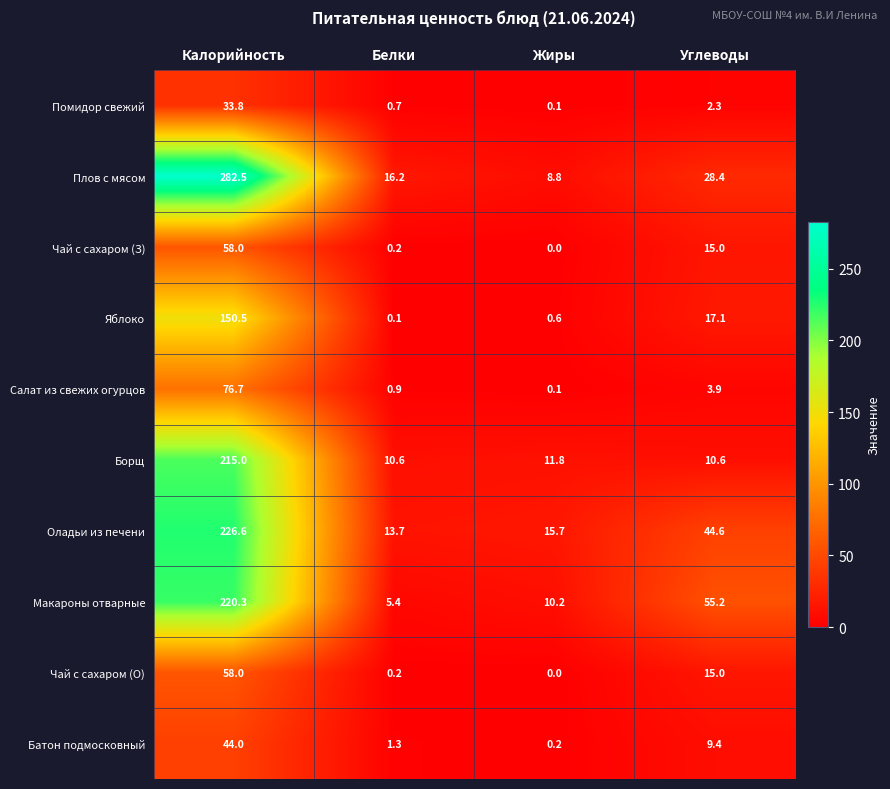

Is it true that Помидор свежий equals 3.3 at Углеводы?

False